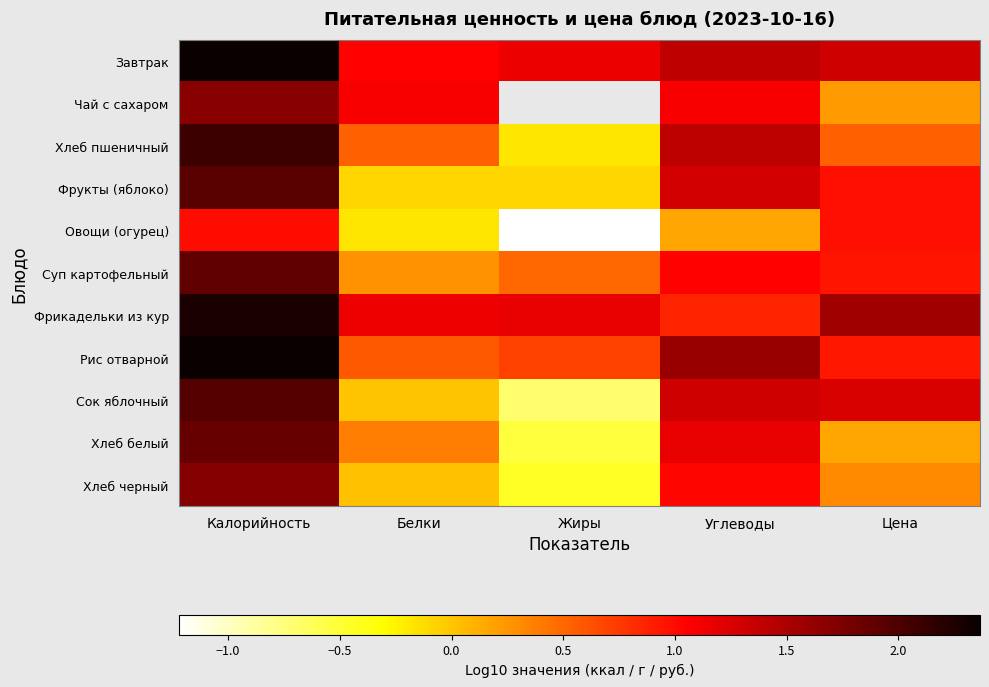

Is it true that Хлеб черный equals 1.0 at Углеводы?

True